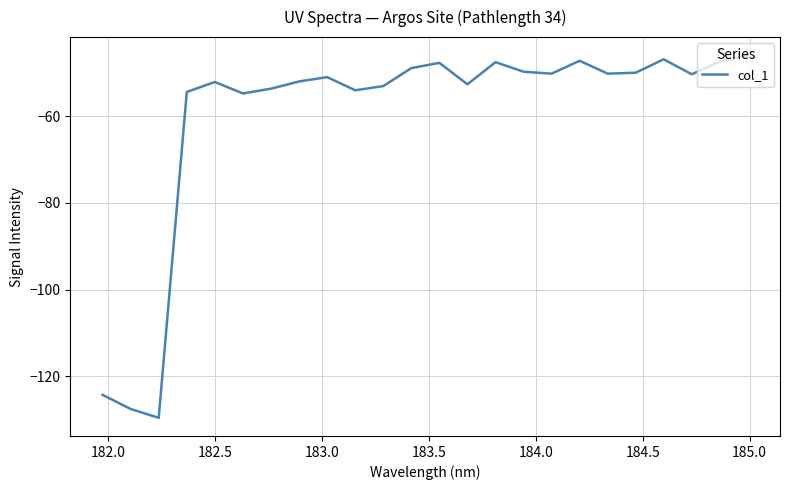

Is this an area chart (filled region under the line)?

No